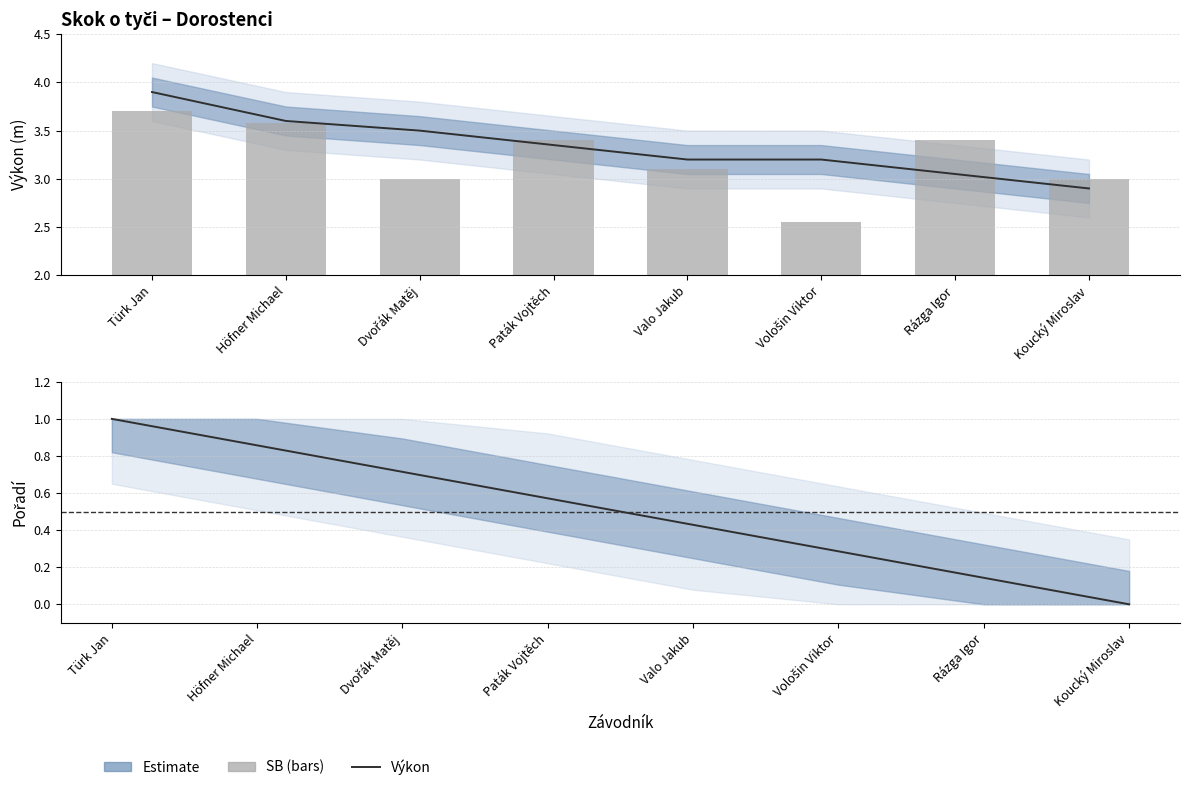

True or false: Pořadí (norm.) has a value of 0.4 at Koucký Miroslav.

False